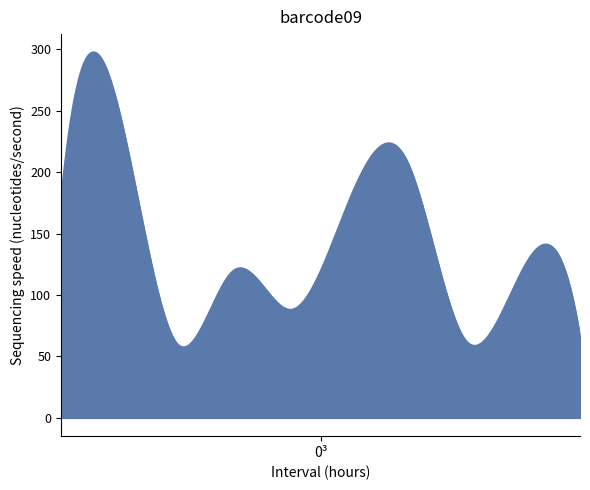

What is the maximum value shown in the chart?

297.6